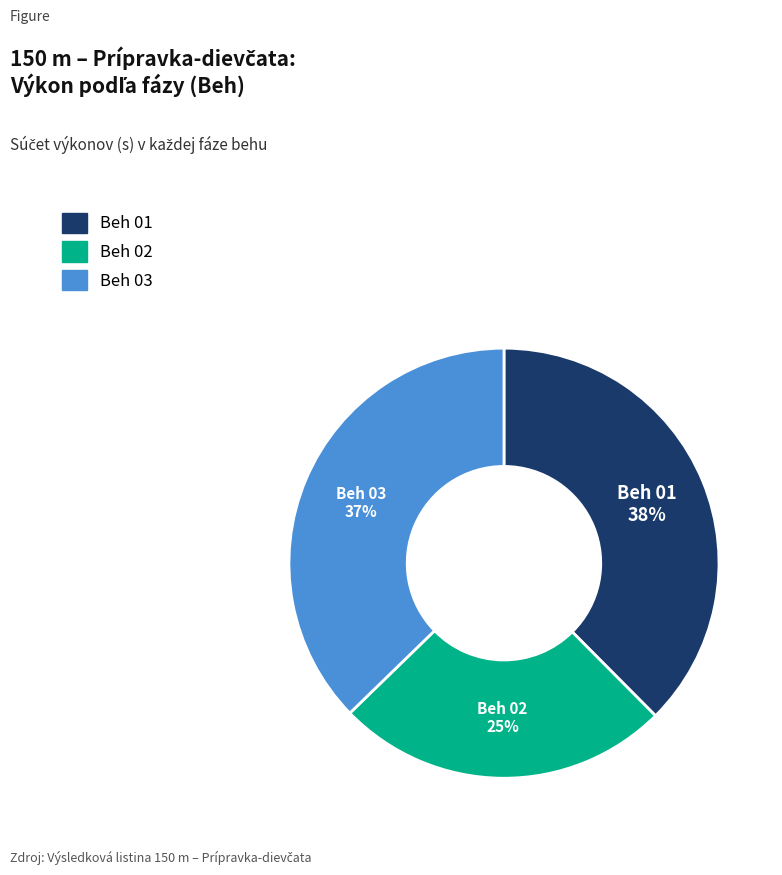

To the nearest percent, what is the average slice percentage?

33%